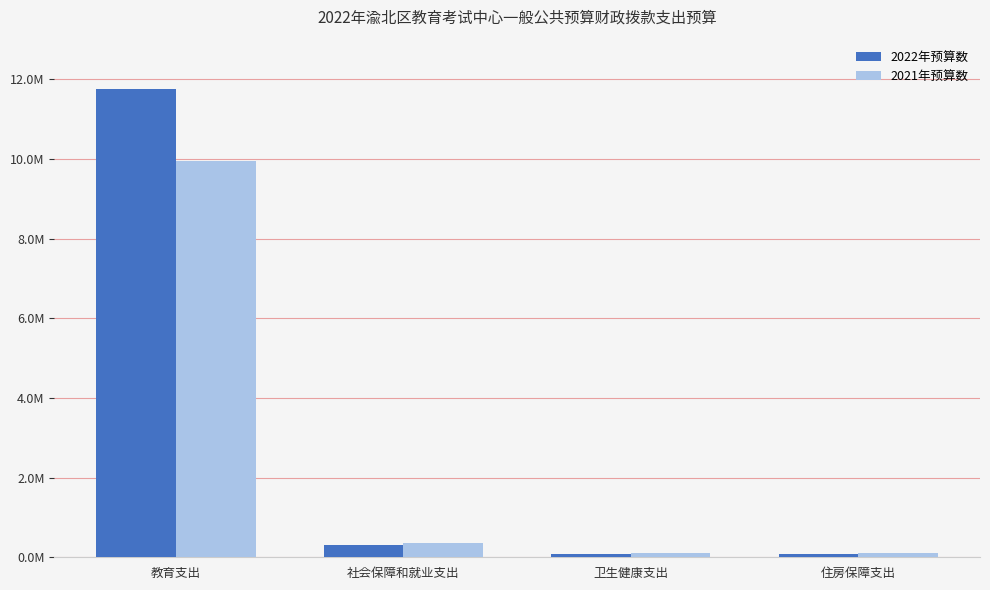

What value does the 2021年预算数 series have at 社会保障和就业支出?

346115.8